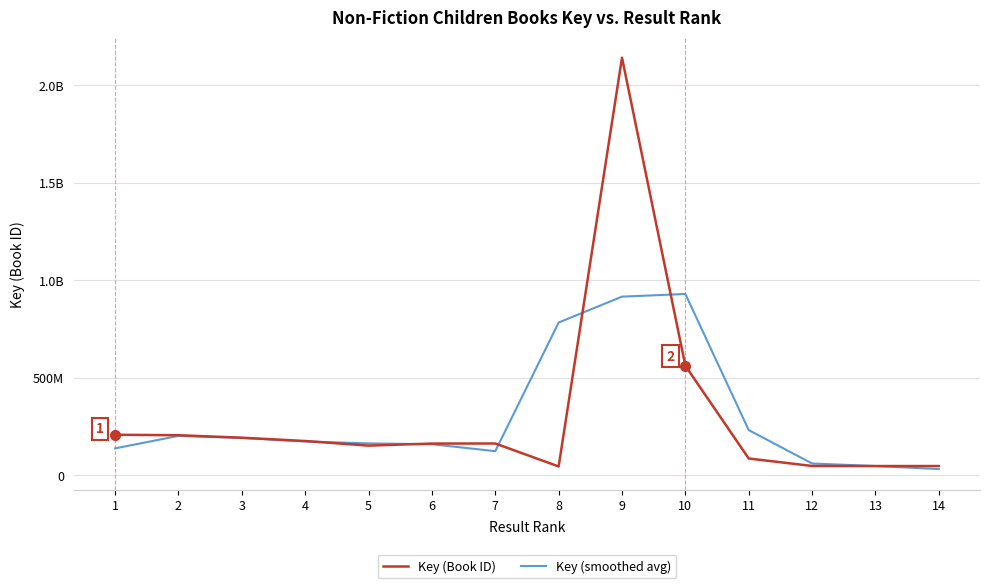

Where does the Key (smoothed avg) series first go above 172900344?

2